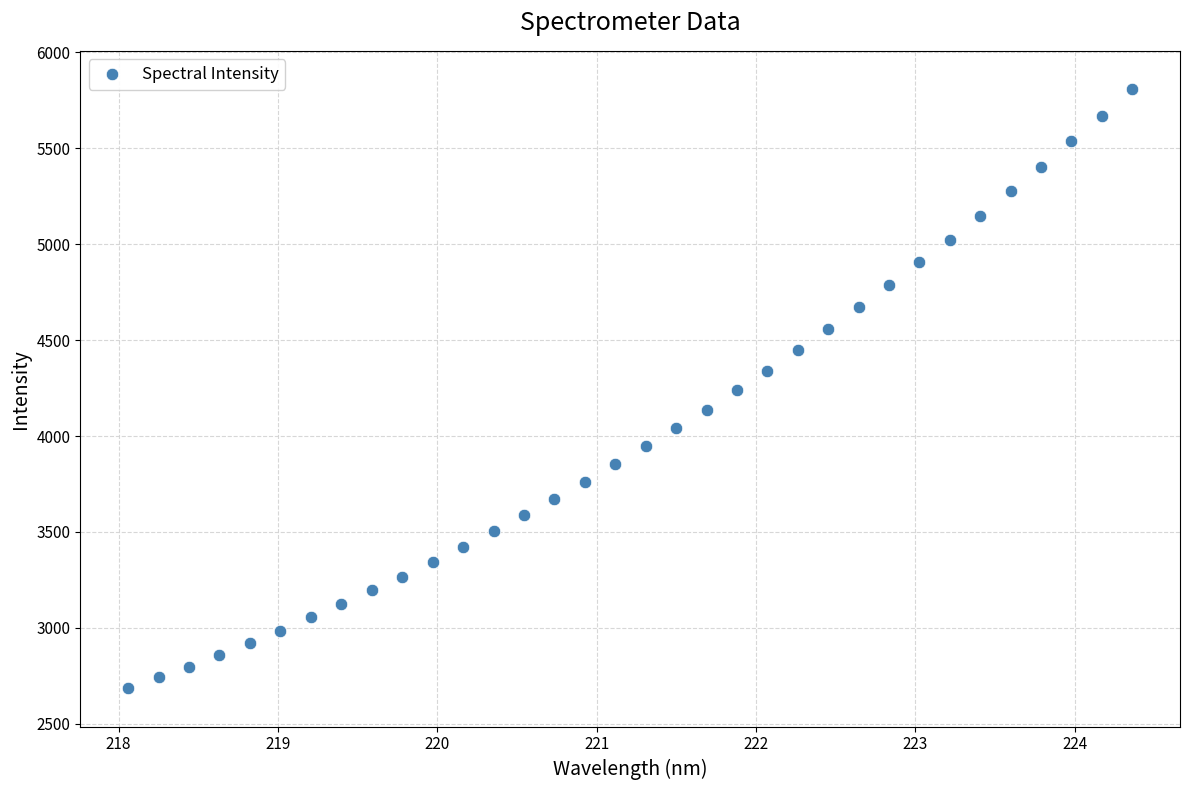

What is the range of Y values (max minus min)?

3121.3